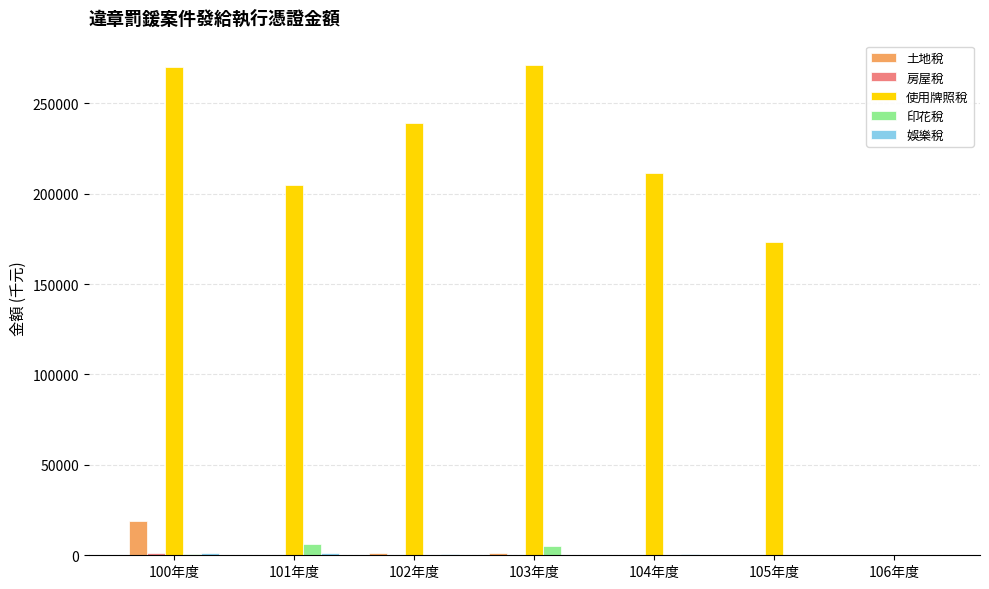

Where is 使用牌照稅 nearest to the value 135513?

105年度